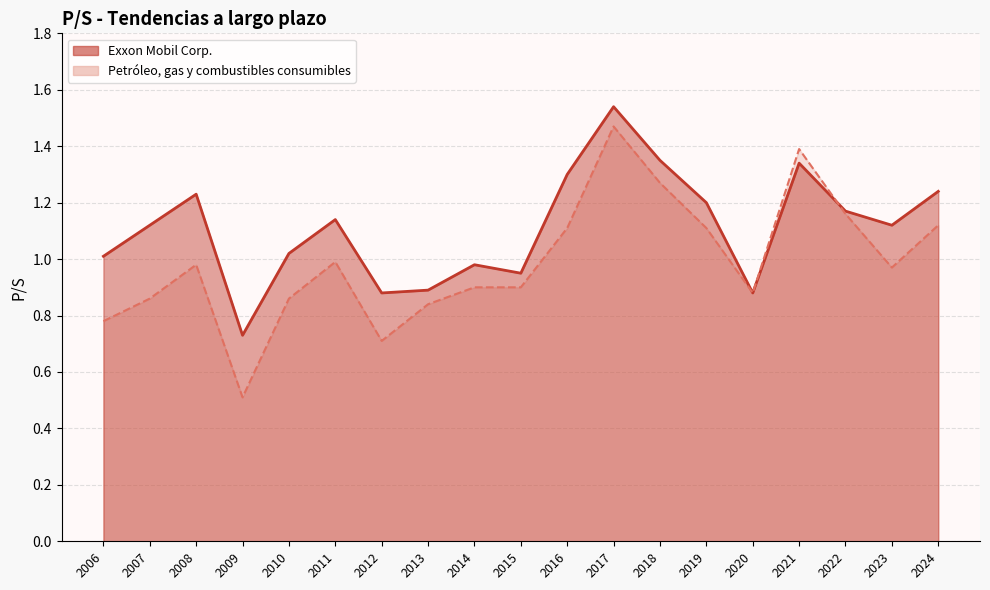

Rank the categories by Exxon Mobil Corp. value from lowest to highest.

2009, 2020, 2012, 2013, 2015, 2014, 2006, 2010, 2023, 2007, 2011, 2022, 2019, 2008, 2024, 2016, 2021, 2018, 2017